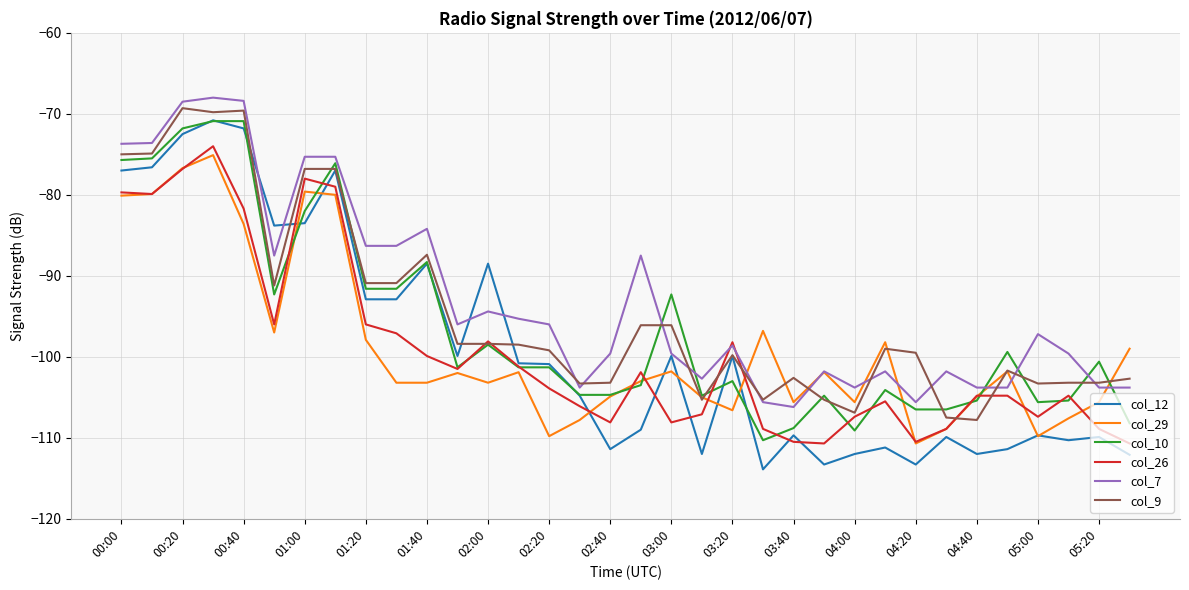

How many distinct data groups are displayed?

6